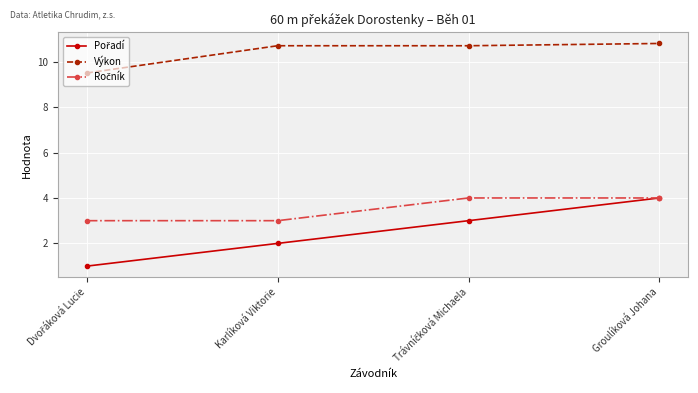

Is it true that Výkon equals 10.7 at Karlíková Viktorie?

True